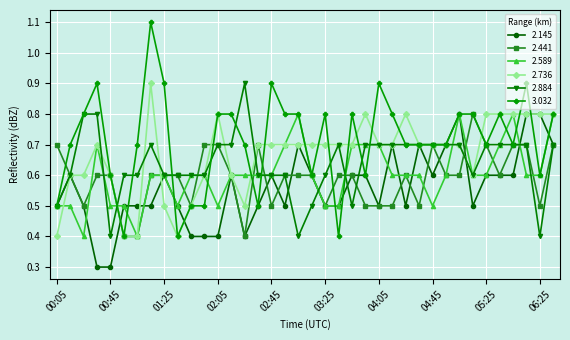

What is the maximum value shown in the chart?

1.1